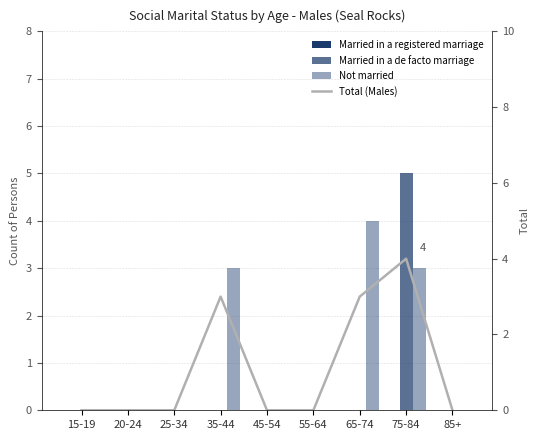

The Not married series shows 4 at 65-74. True or false?

True